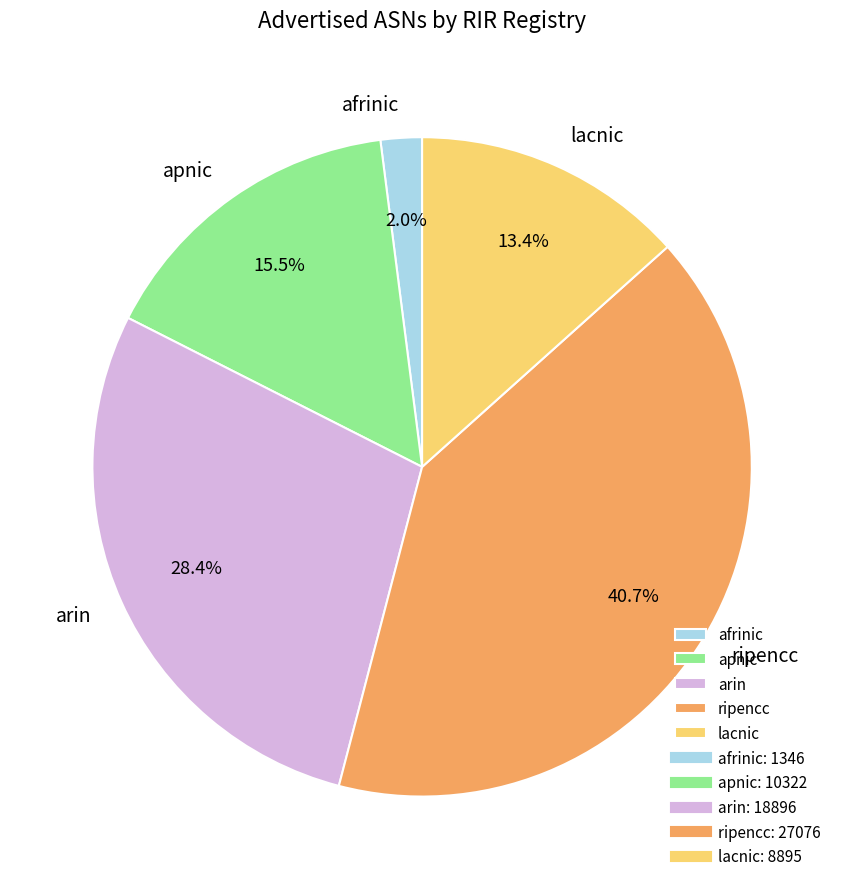

True or false: arin accounts for 28% of the total.

True